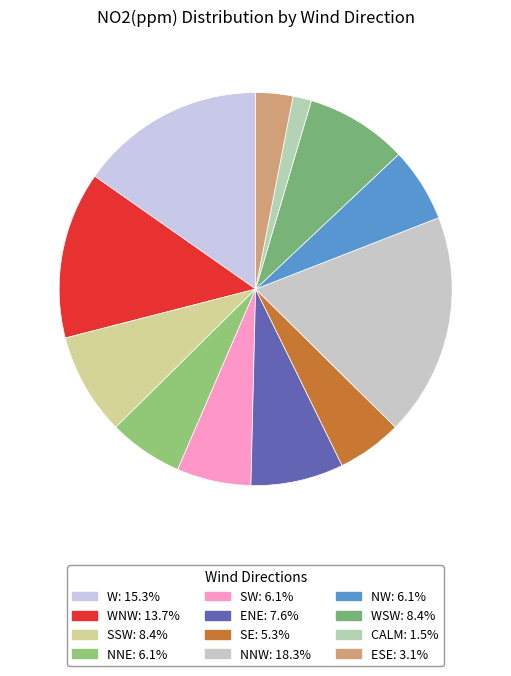

How many segments does this pie chart have?

12